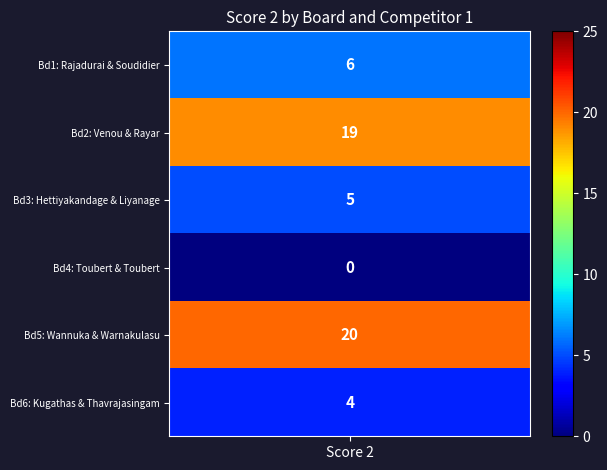

How many values are above zero?

5